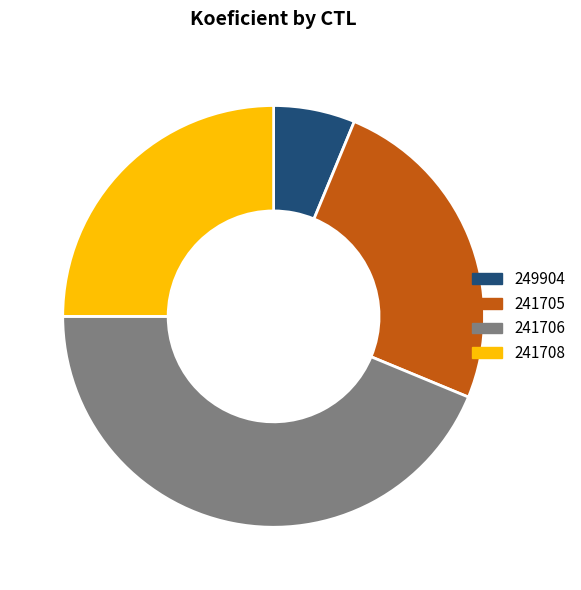

How many segments does this pie chart have?

4